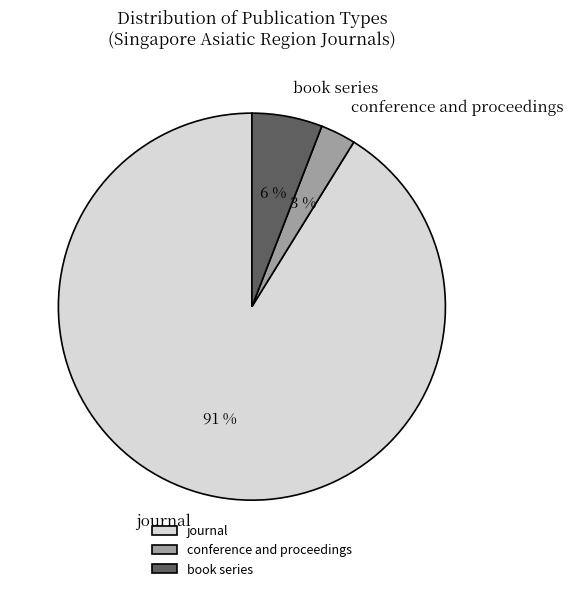

What is the ratio of the value at book series to the value at conference and proceedings?

2.0